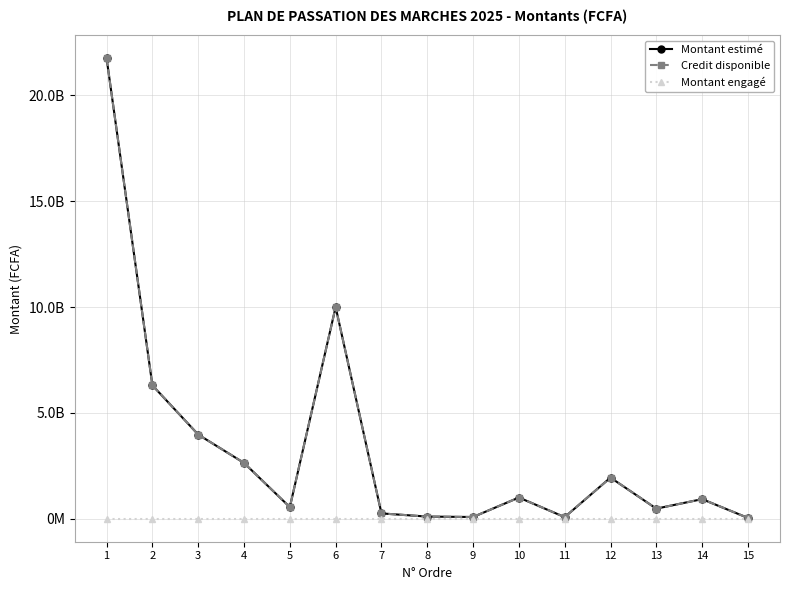

Does the chart have visible grid lines?

Yes